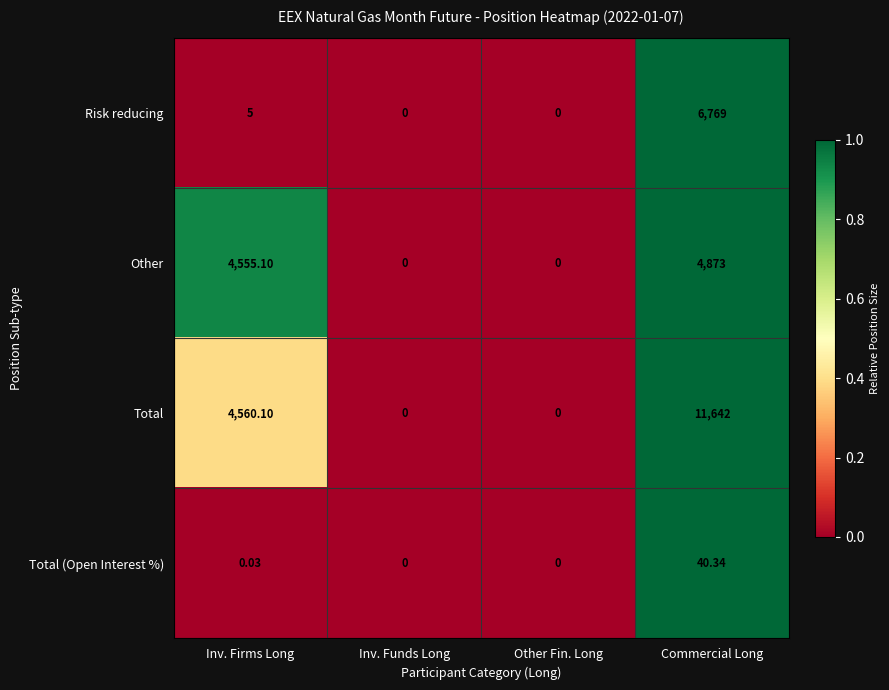

Which series has the widest spread of values?

Total